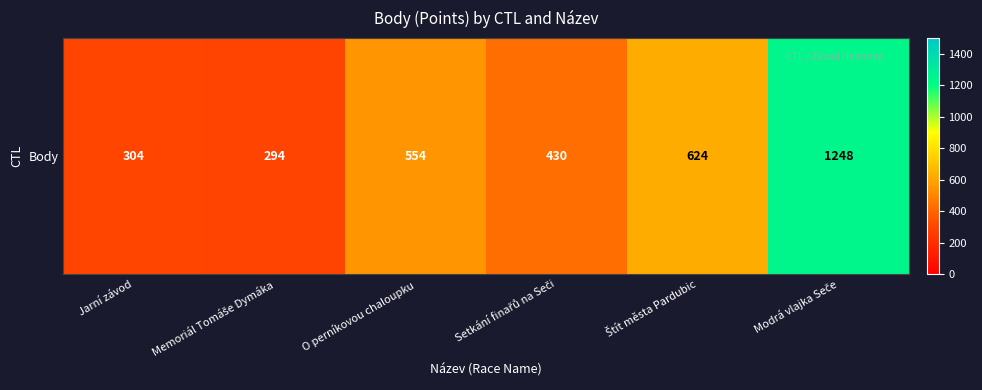

Which label corresponds to the largest value in the chart?

Modrá vlajka Seče